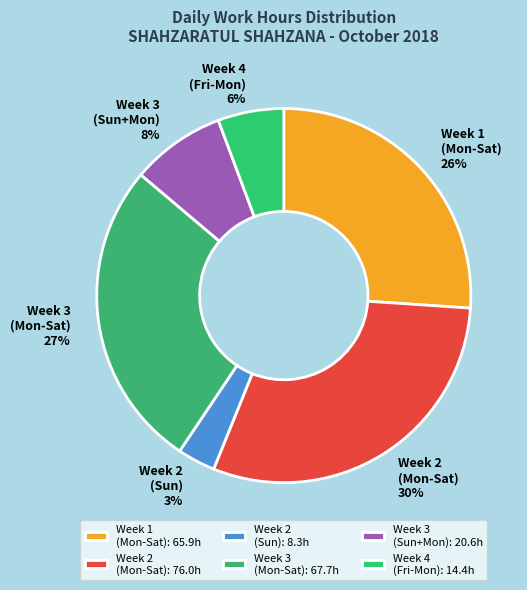

What percentage is the Week 1 (Mon-Sat) slice, to the nearest percent?

26%